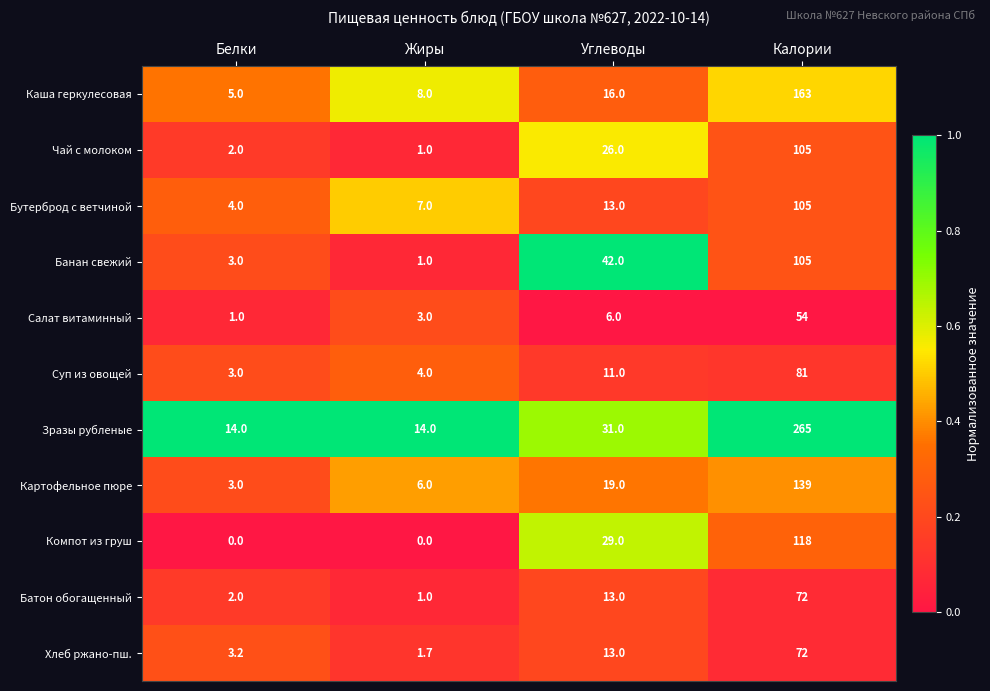

List the labels in order of Салат витаминный value, largest first.

Калории, Углеводы, Жиры, Белки